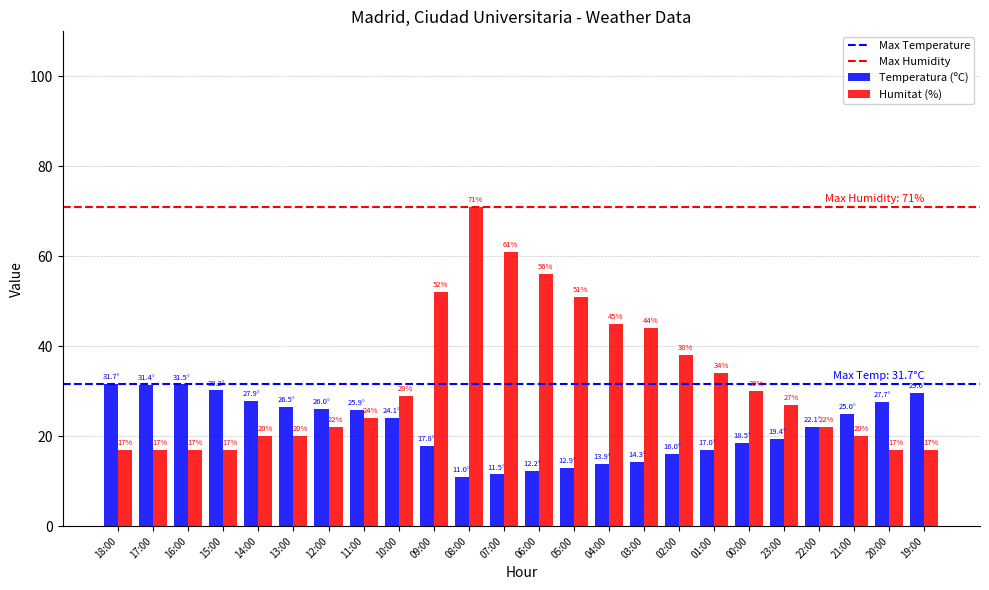

Which series changed the most between 05:00 and 23:00?

Humitat (%)